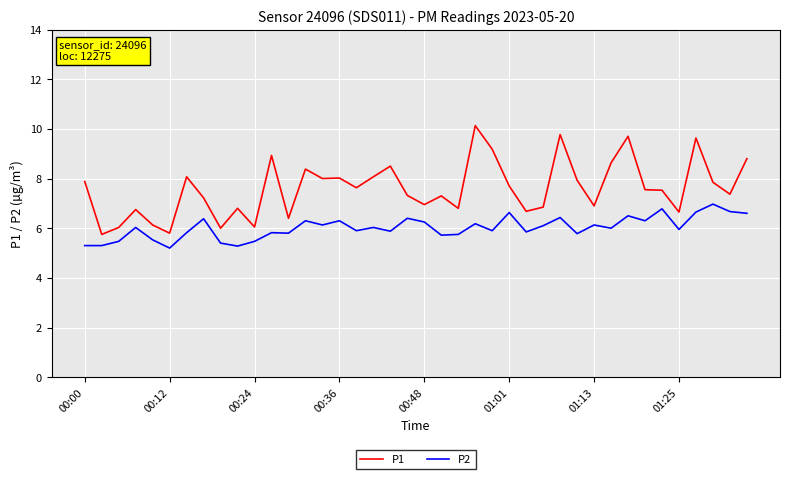

True or false: P1 and P2 intersect in this chart.

False